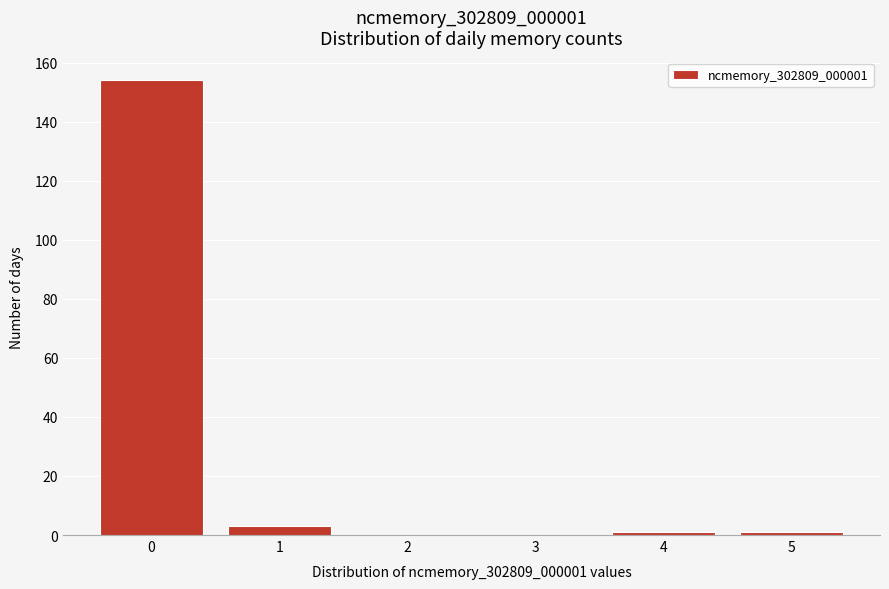

Reading right to left, transcribe all the data shown in this chart.

5=1	4=1	3=0	2=0	1=3	0=154